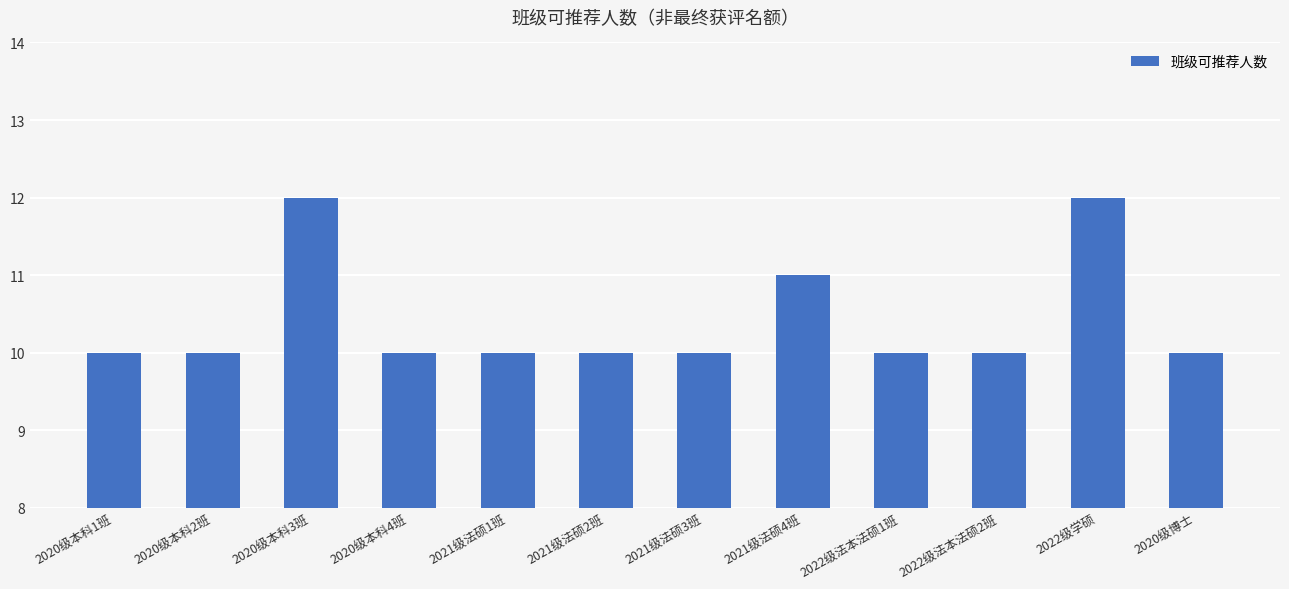

What is the greatest value displayed?

12